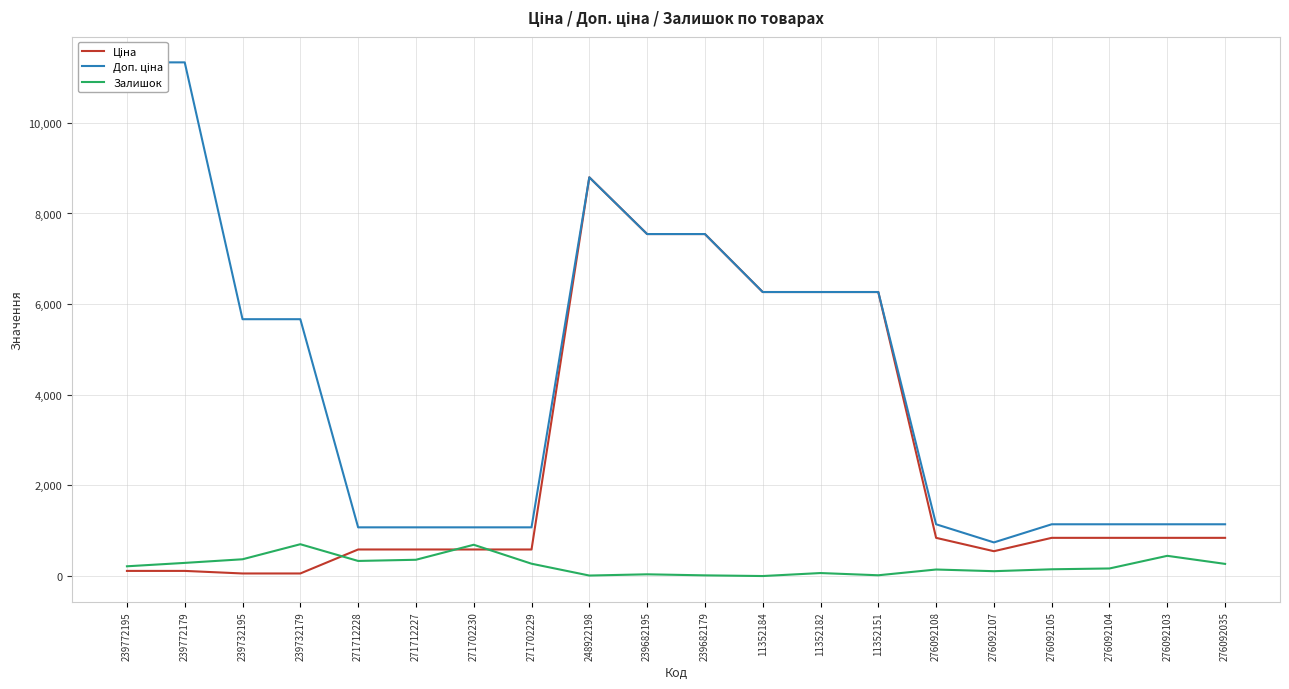

Does the chart display data point markers on the line(s)?

No